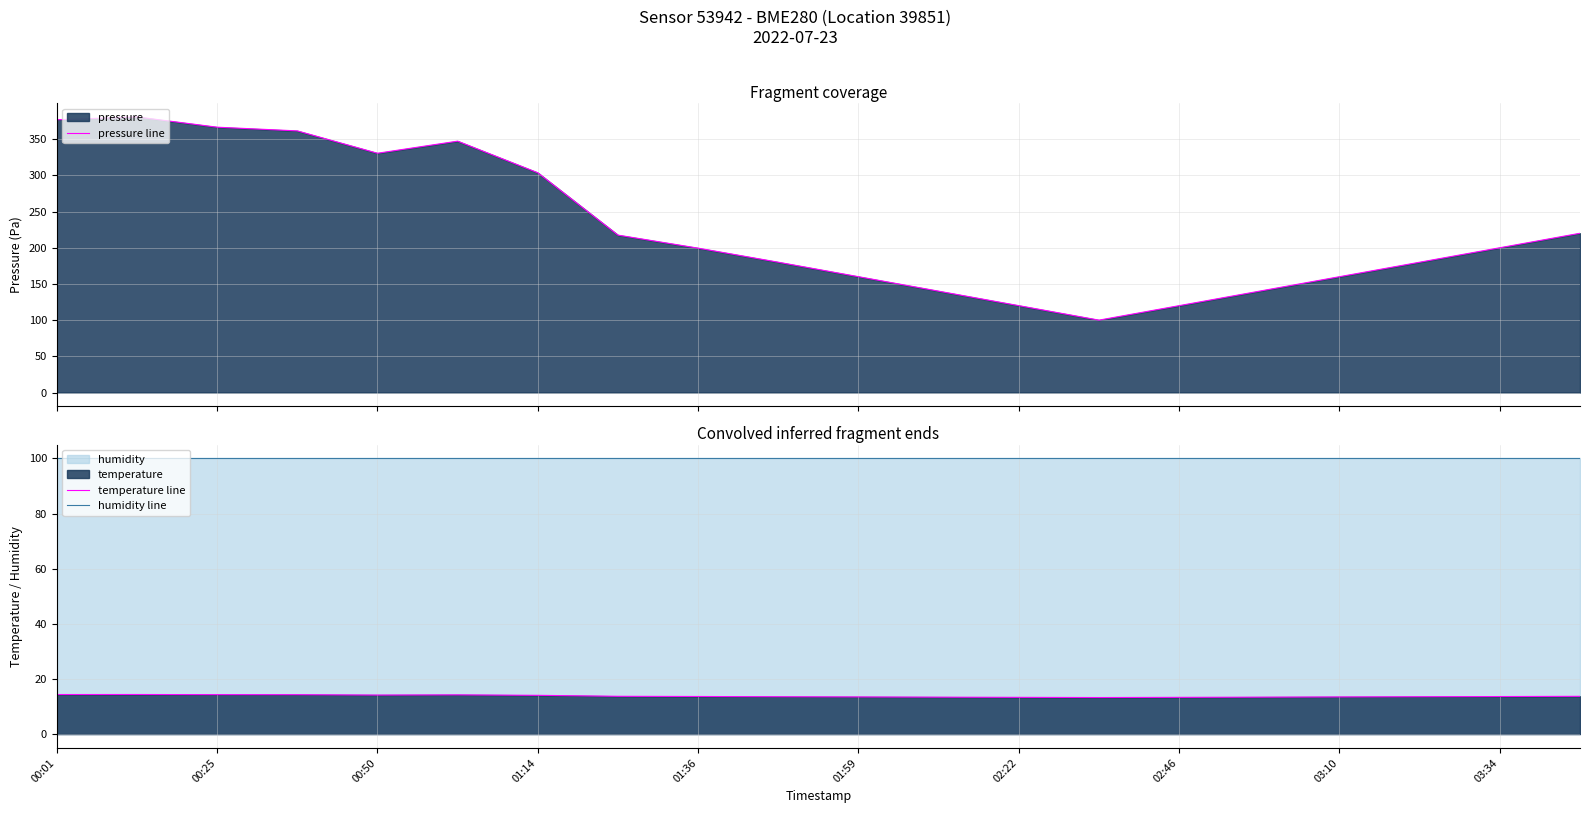

What are all the series names shown in the legend?

pressure line, temperature line, humidity line